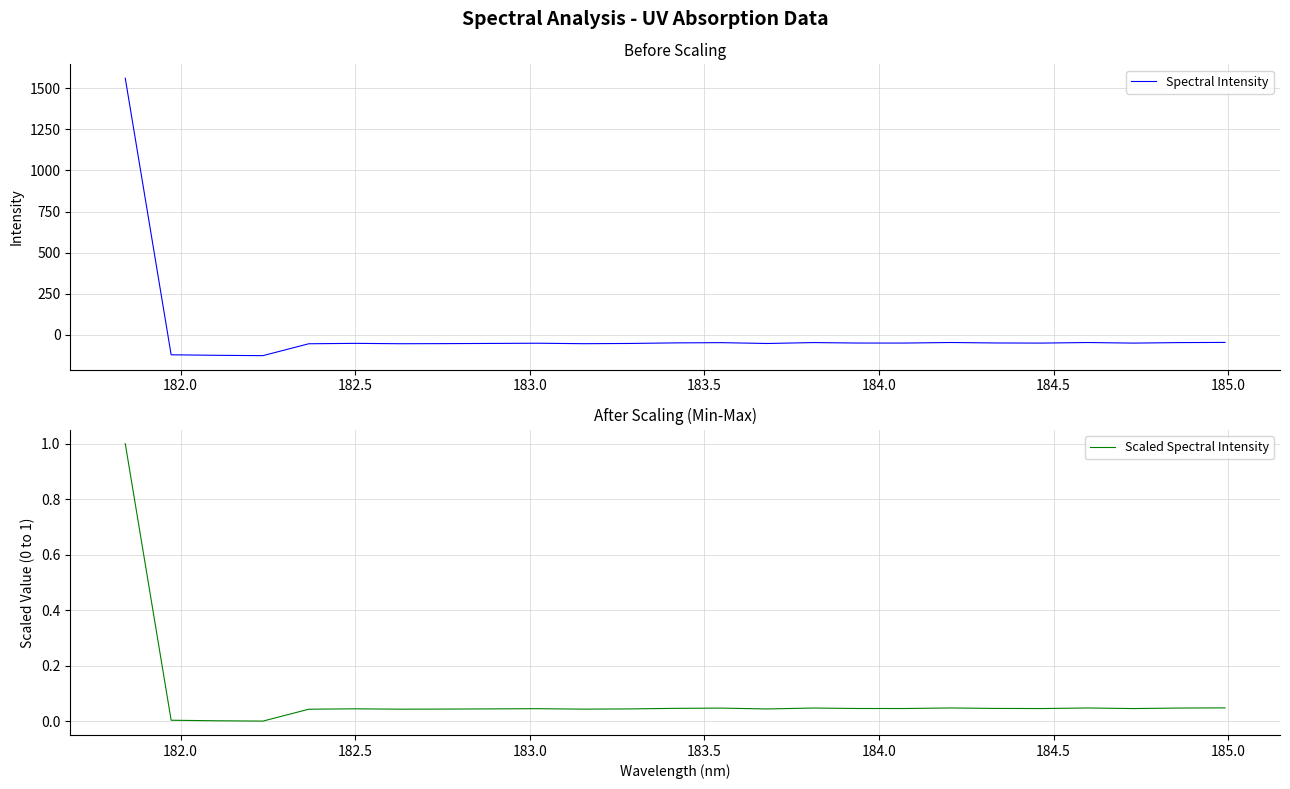

How many interior local peaks does the Spectral Intensity series have?

6